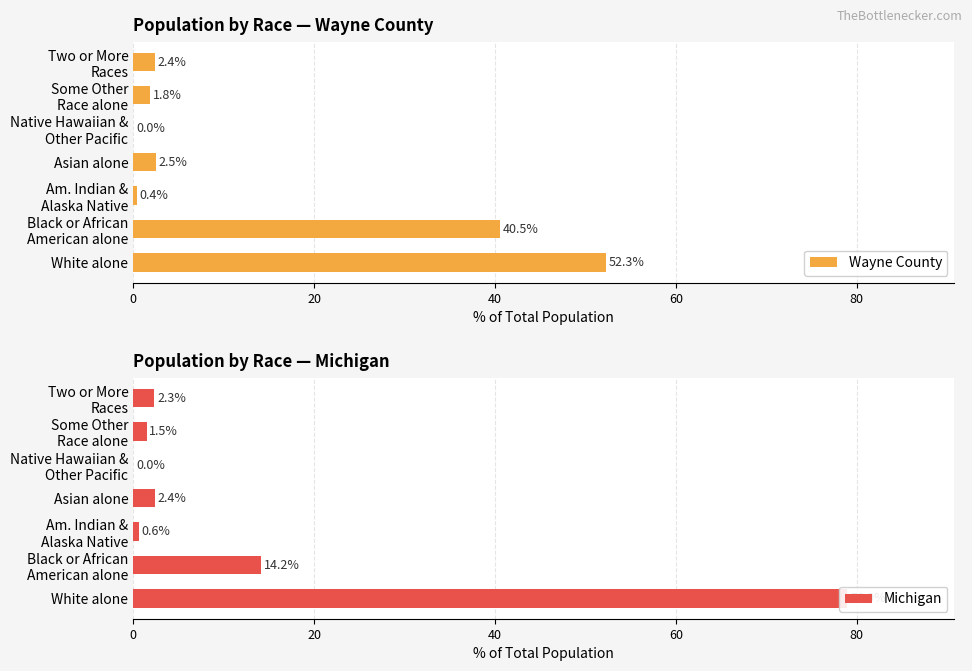

True or false: Wayne County has a value of 2.5 at Asian alone.

True